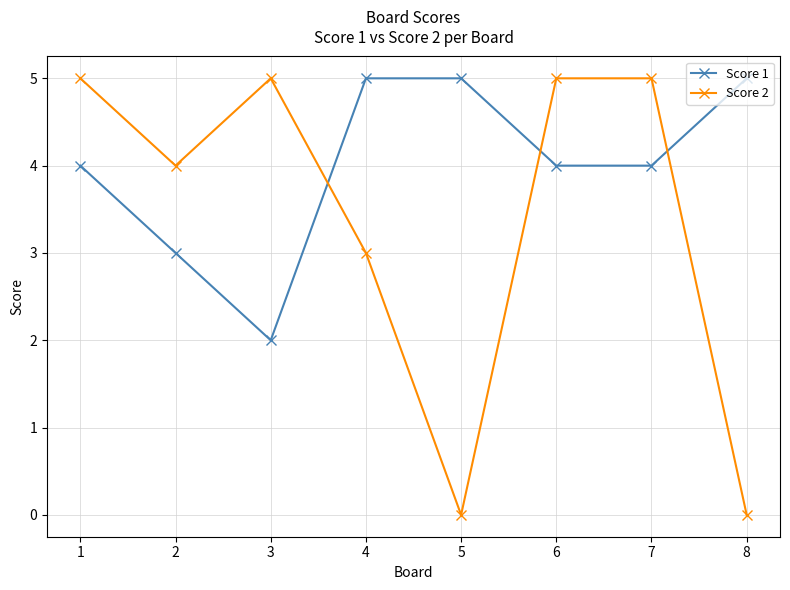

What is the average value of the Score 1 series?

4